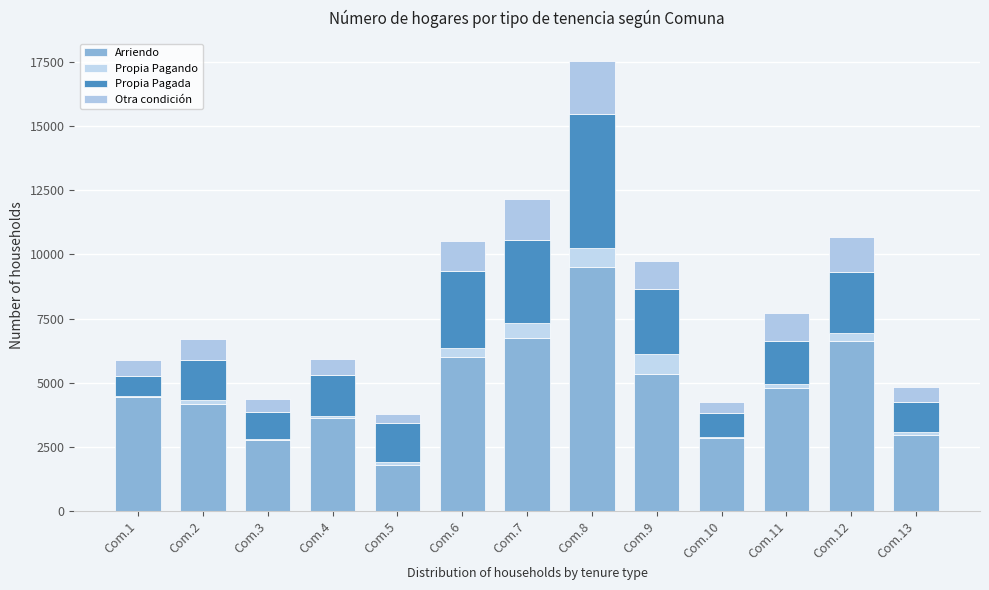

How many categories are shown in the chart?

13